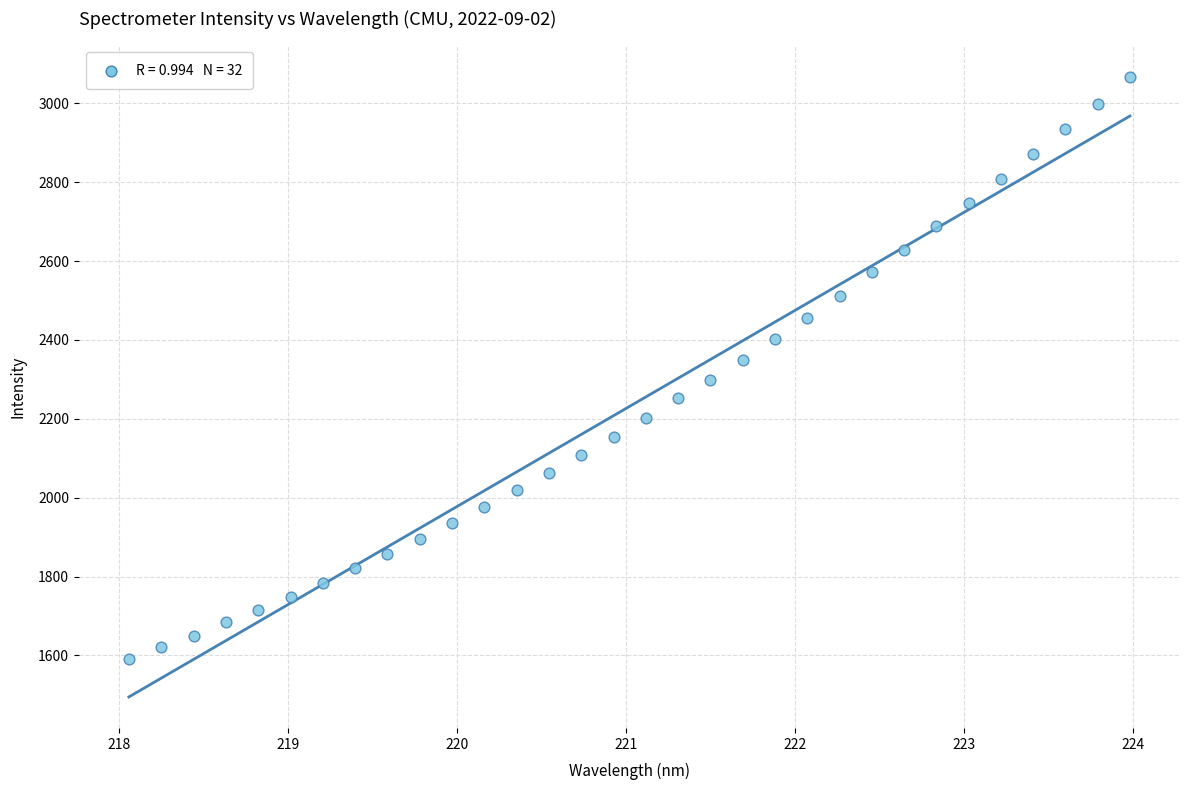

What is the range of X values (max minus min)?

5.9